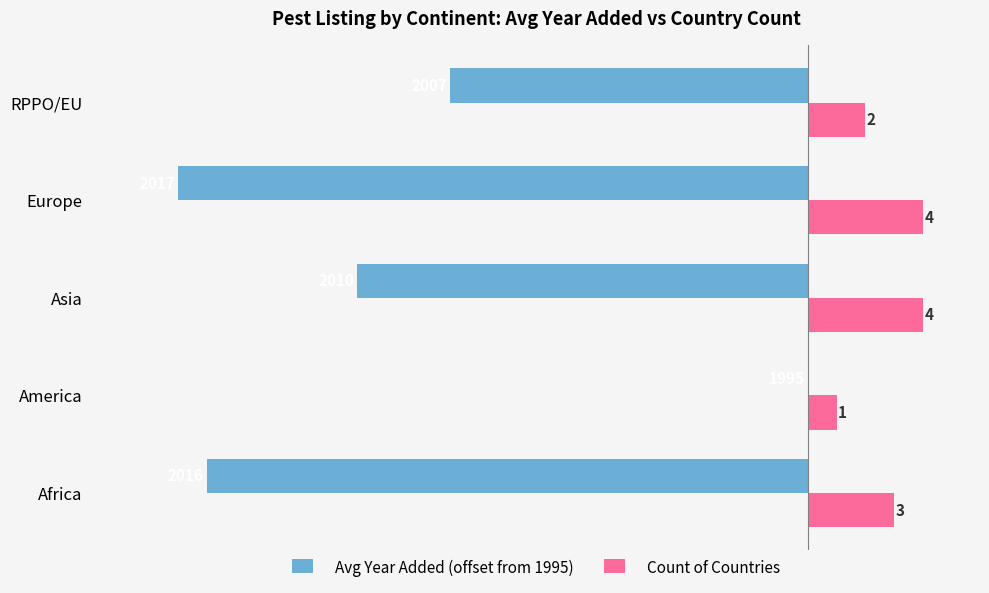

What are all the series names shown in the legend?

Avg Year Added (offset from 1995), Count of Countries